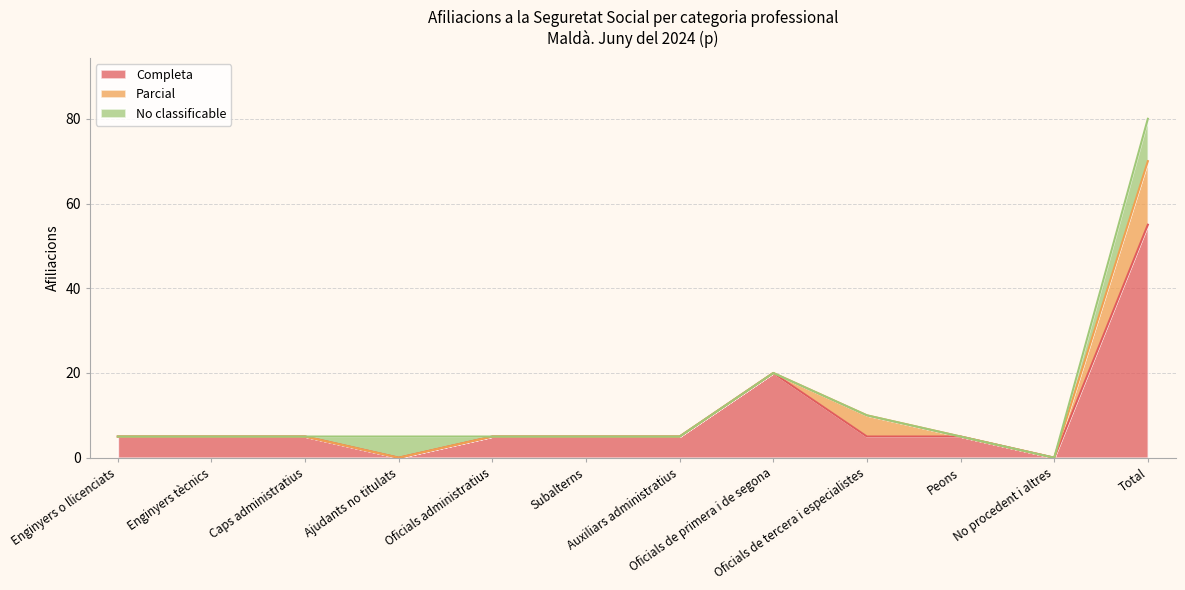

Reading left to right, transcribe all the data shown in this chart.

Completa: 5	5	5	0	5	5	5	20	5	5	0	55
Parcial: 0	0	0	0	0	0	0	0	5	0	0	15
No classificable: 0	0	0	5	0	0	0	0	0	0	0	10